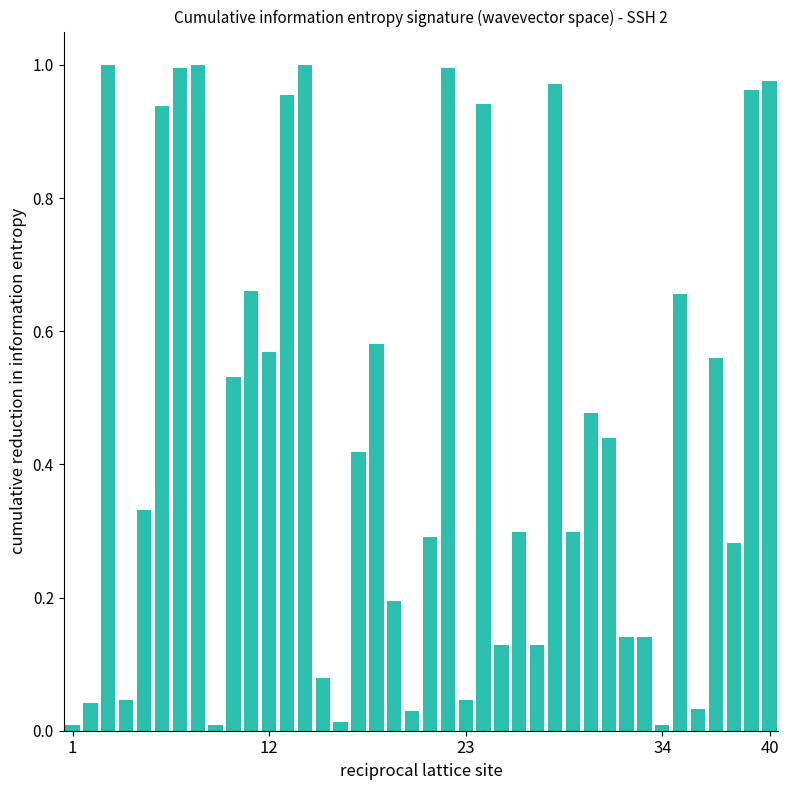

Does the chart contain any negative values?

No